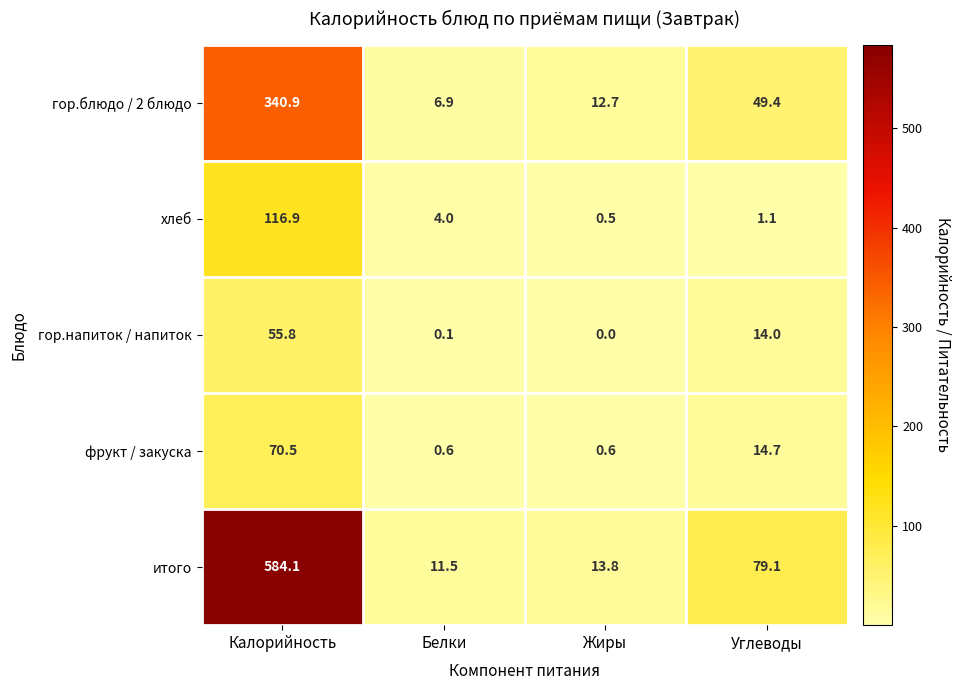

Reading left to right, what are all the values shown in this chart?

гор.блюдо / 2 блюдо: 340.9	6.9	12.7	49.4
хлеб: 116.9	4.0	0.5	1.1
гор.напиток / напиток: 55.8	0.1	0.0	14.0
фрукт / закуска: 70.5	0.6	0.6	14.7
итого: 584.1	11.5	13.8	79.1